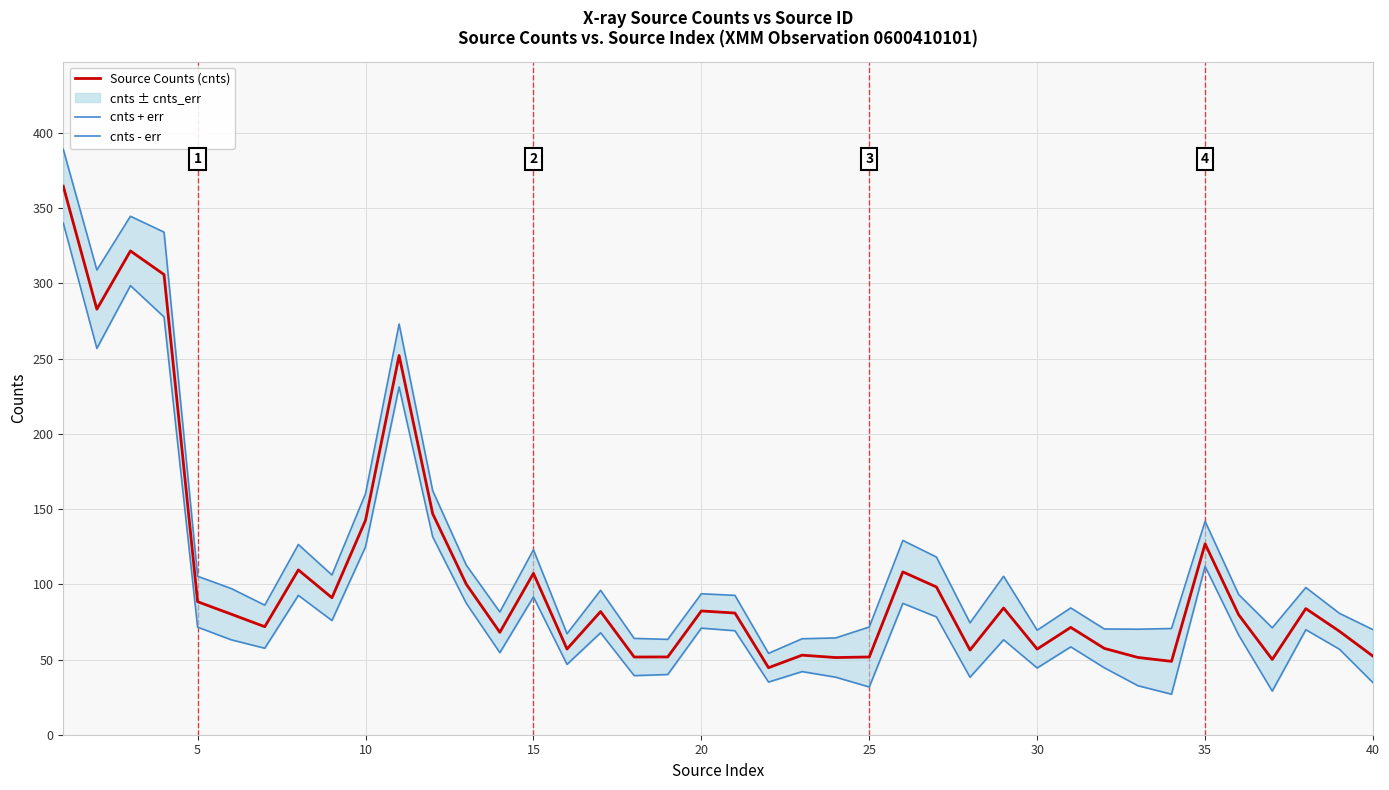

What is the sum of all Source Counts (cnts) values?

4233.0